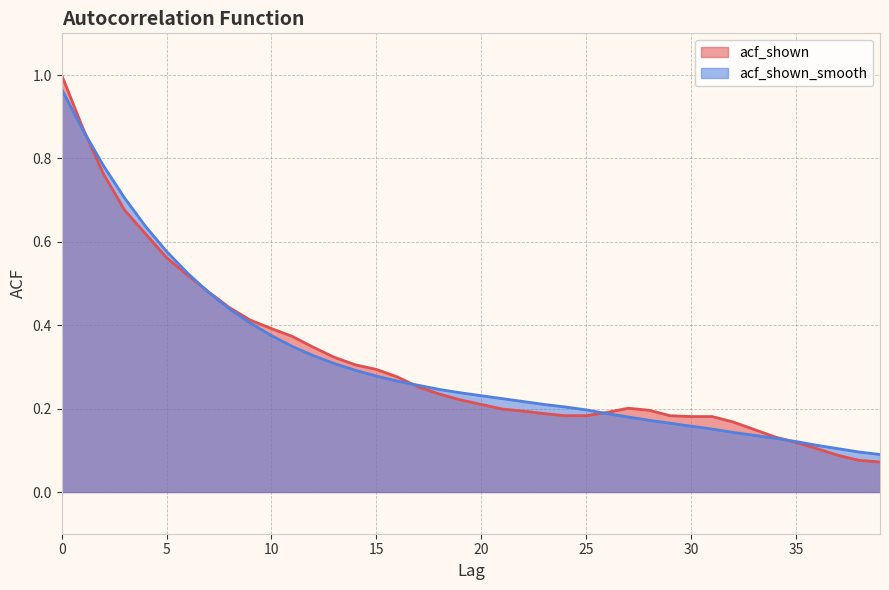

List the labels in order of acf_shown value, largest first.

0, 1, 2, 3, 4, 5, 6, 7, 8, 9, 10, 11, 12, 13, 14, 15, 16, 17, 18, 19, 20, 27, 21, 28, 22, 26, 23, 24, 25, 29, 30, 31, 32, 33, 34, 35, 36, 37, 38, 39